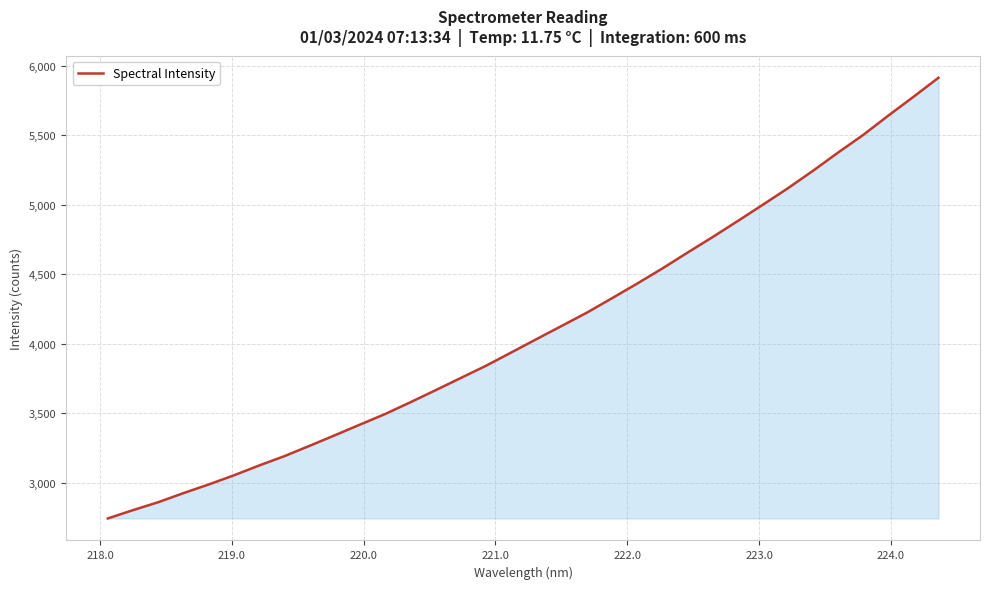

How many values exceed 4031?

17